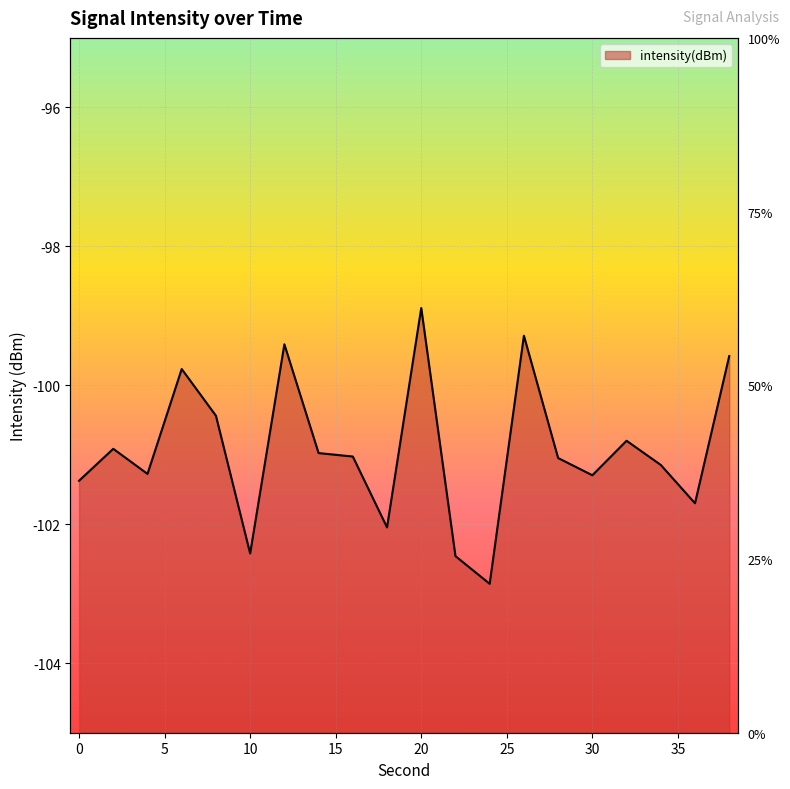

Is it true that the value at 34 is -101.1?

True